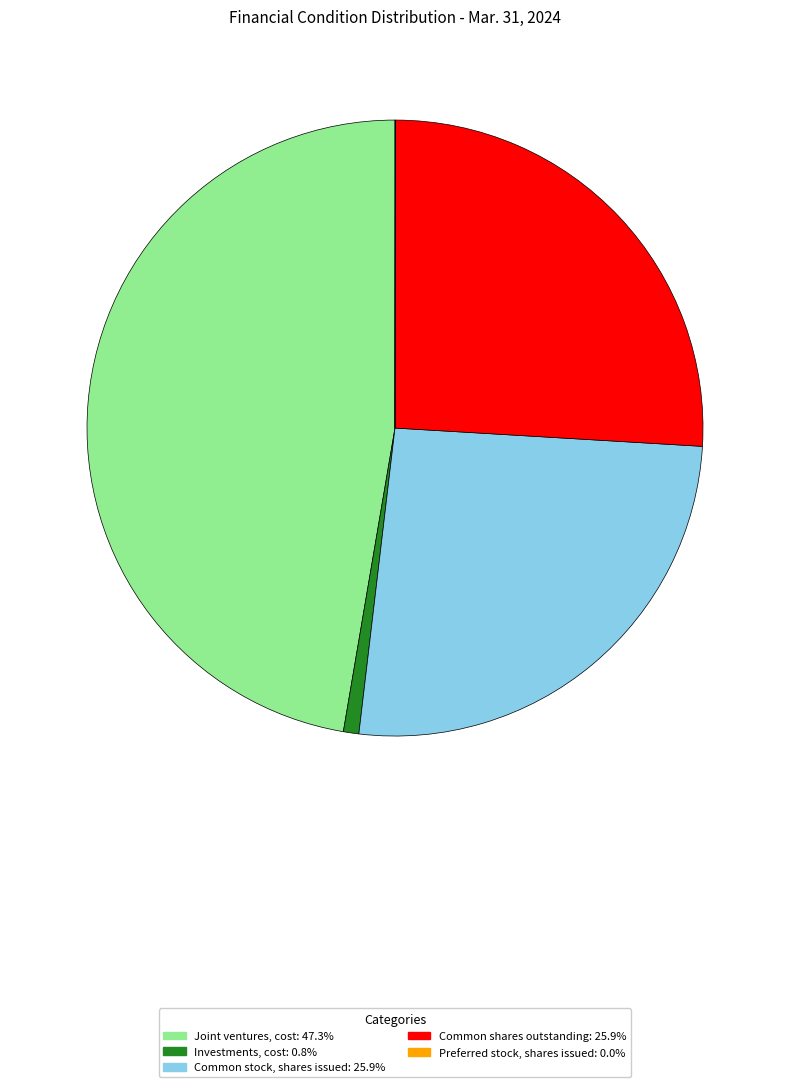

What is the largest slice in the pie chart?

Joint ventures, cost